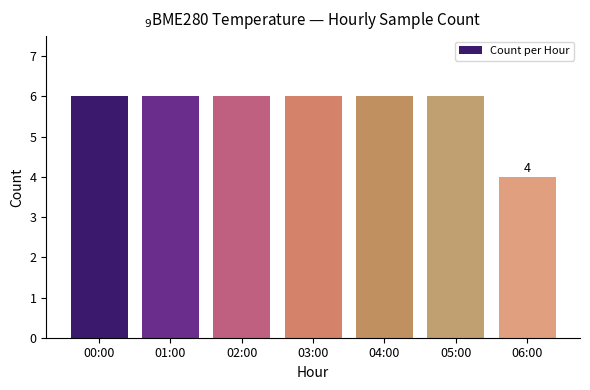

What position from the right is 06:00?

1